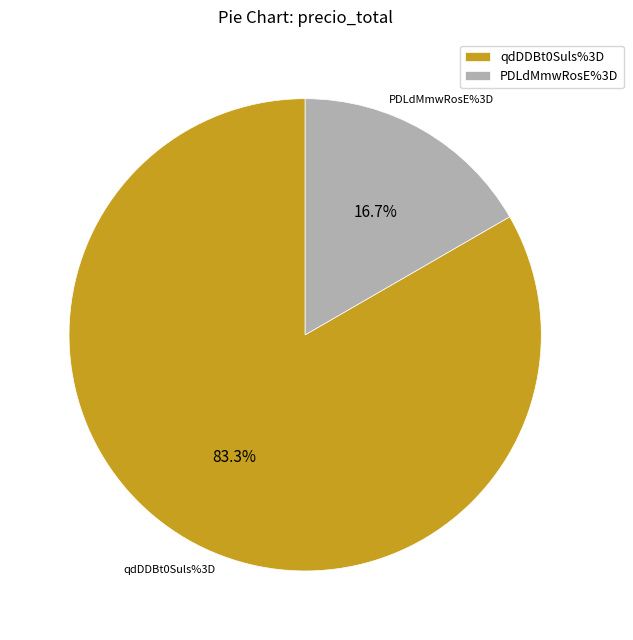

How many segments does this pie chart have?

2